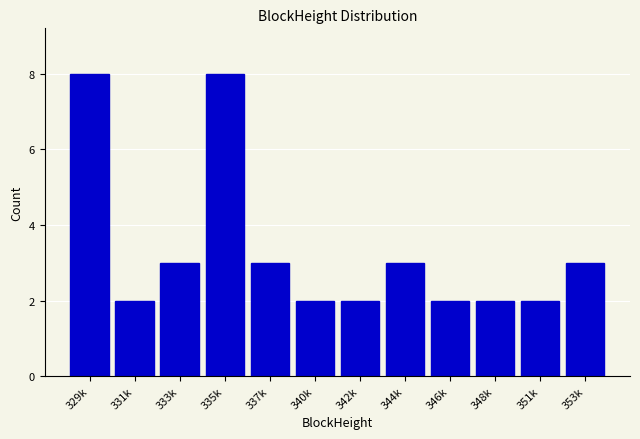

Reading left to right, list all the values displayed in this chart.

329k=8	331k=2	333k=3	335k=8	337k=3	340k=2	342k=2	344k=3	346k=2	348k=2	351k=2	353k=3